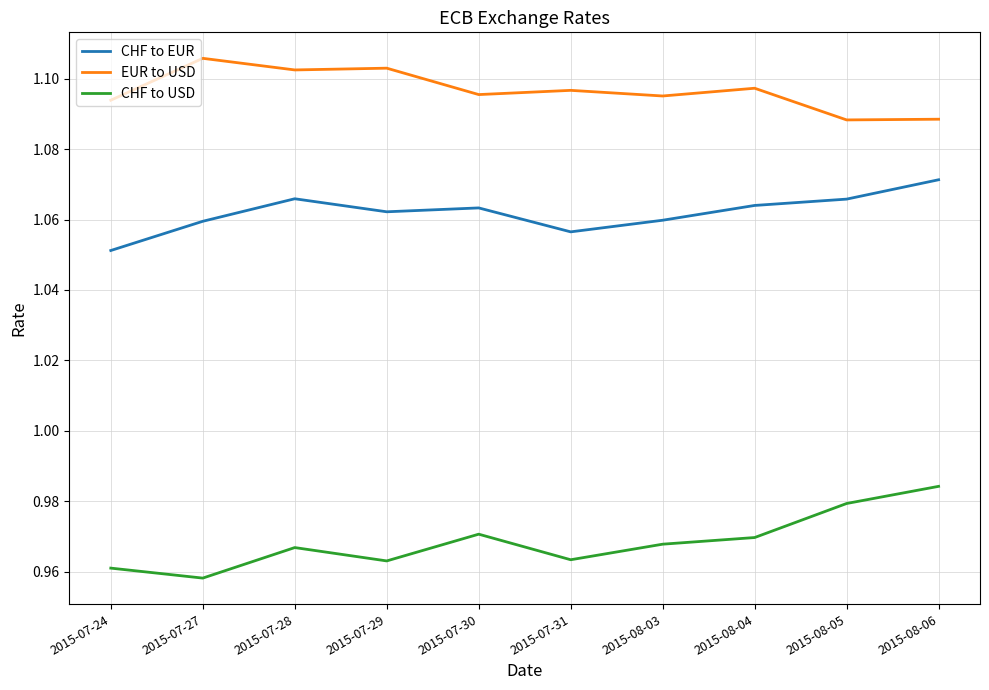

What is the sum of all CHF to USD values?

9.7